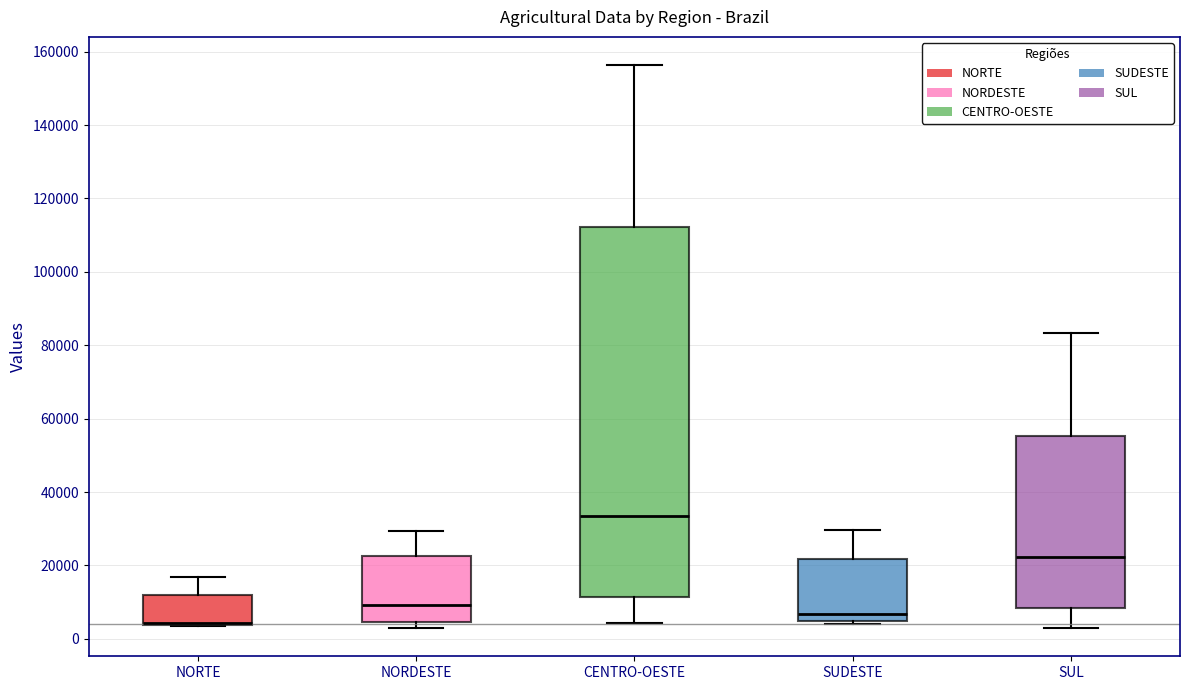

Reading left to right, read every box against the y-axis: the position of its median line, the range the box covers, and the ends of its whiskers. The values are not printed on the chart, so give them approximately, as read against the axis.

NORTE: median 4000 (just above the box's lower edge), box 4000 to 12000, whiskers 4000 to 16000
NORDESTE: median 10000, box 4000 to 22000, whiskers 2000 to 30000
CENTRO-OESTE: median 34000, box 12000 to 112000, whiskers 4000 to 156000
SUDESTE: median 6000, box 4000 to 22000, whiskers 4000 (just below the box's lower edge) to 30000
SUL: median 22000, box 8000 to 56000, whiskers 2000 to 84000